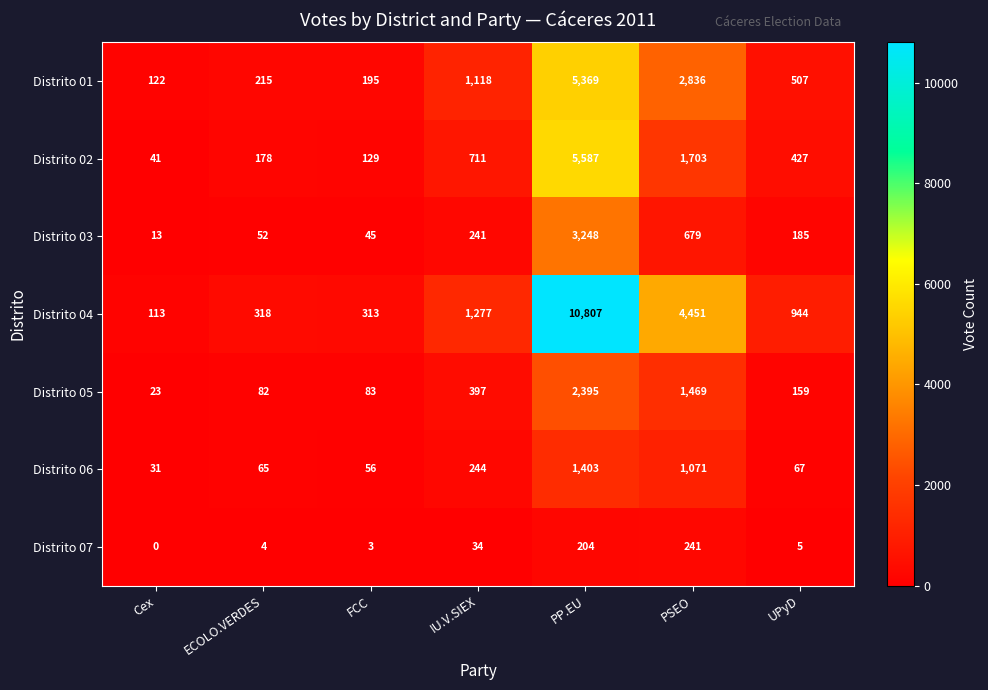

What is the difference between the Distrito 03 values at PP.EU and ECOLO.VERDES?

3196